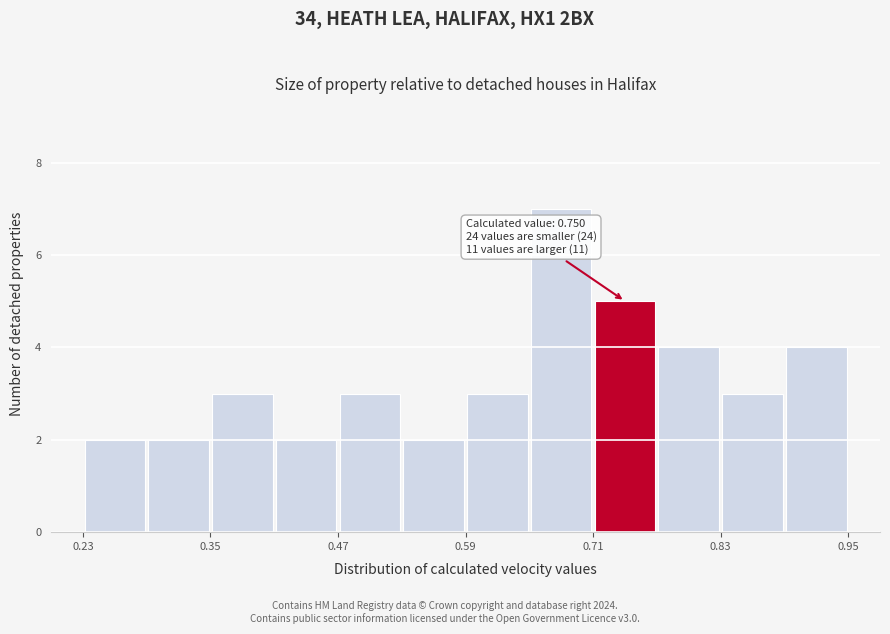

Read against the x-axis, roughly where is the centre of the tallest bar?

0.68